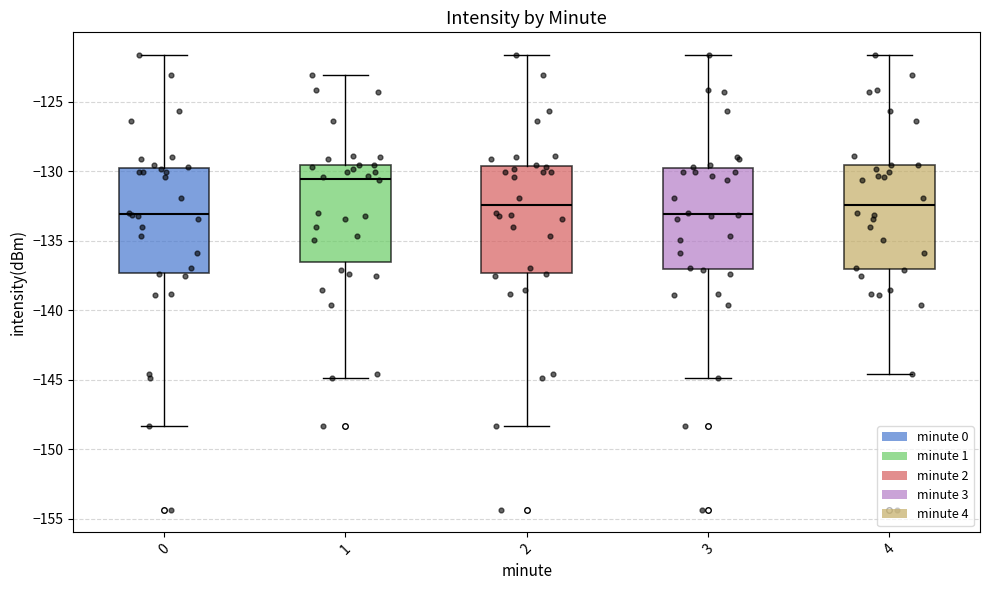

Reading left to right, read every box against the y-axis: the position of its median line, the range the box covers, and the ends of its whiskers. The values are not printed on the chart, so give them approximately, as read against the axis.

0: median -133.0, box -137.5 to -129.5, whiskers -148.5 to -121.5
1: median -130.5, box -136.5 to -129.5, whiskers -145.0 to -123.0
2: median -132.5, box -137.5 to -129.5, whiskers -148.5 to -121.5
3: median -133.0, box -137.0 to -130.0, whiskers -145.0 to -121.5
4: median -132.5, box -137.0 to -129.5, whiskers -144.5 to -121.5